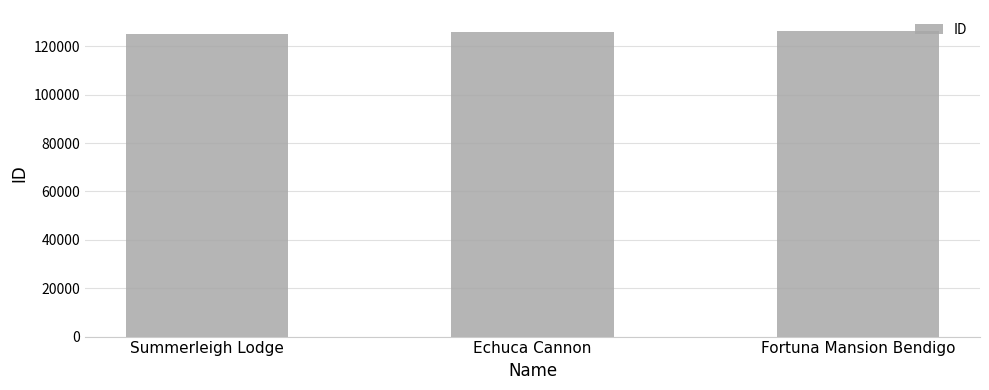

Is it true that the value at Fortuna Mansion Bendigo is 186373?

False